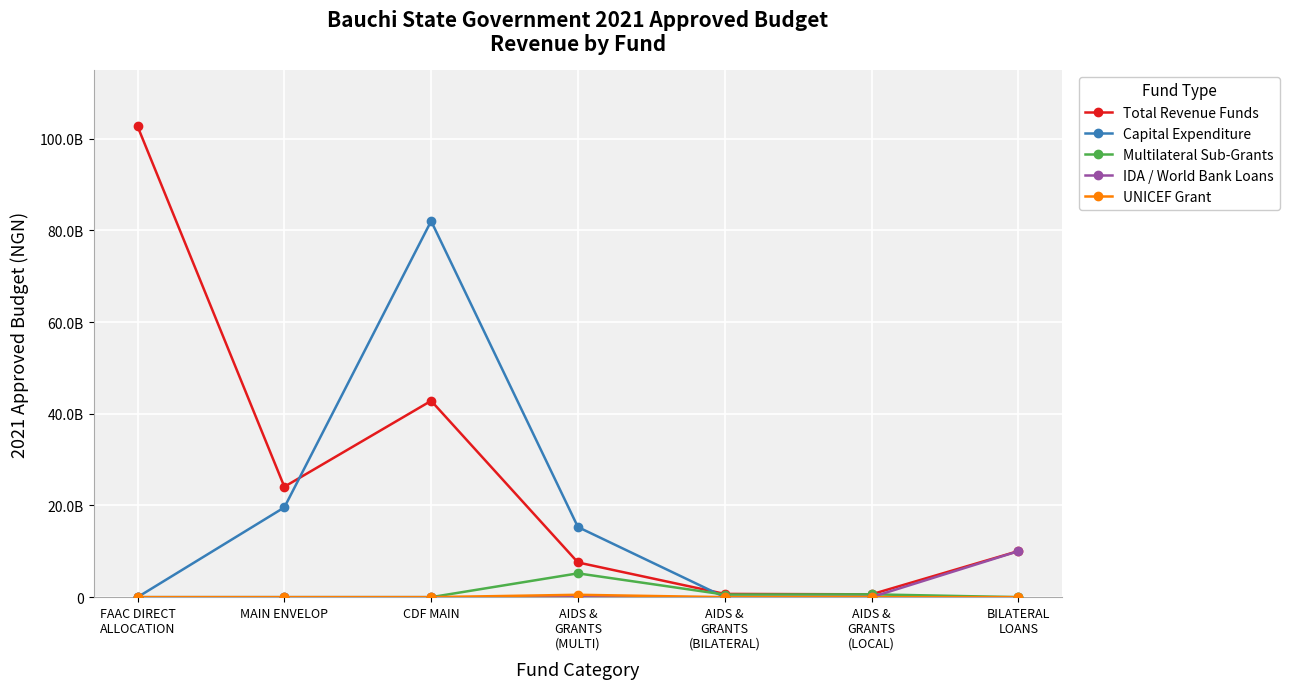

Is this an area chart (filled region under the line)?

No